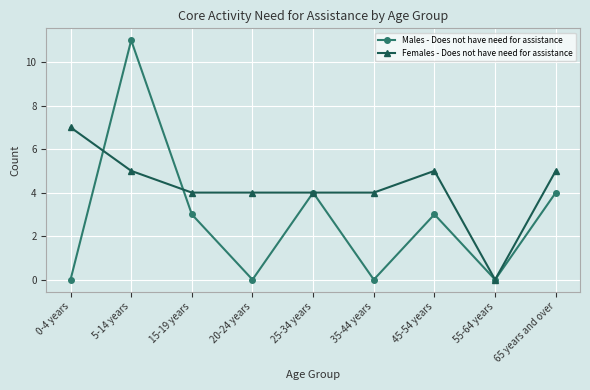

Which label corresponds to the largest value in the chart?

5-14 years